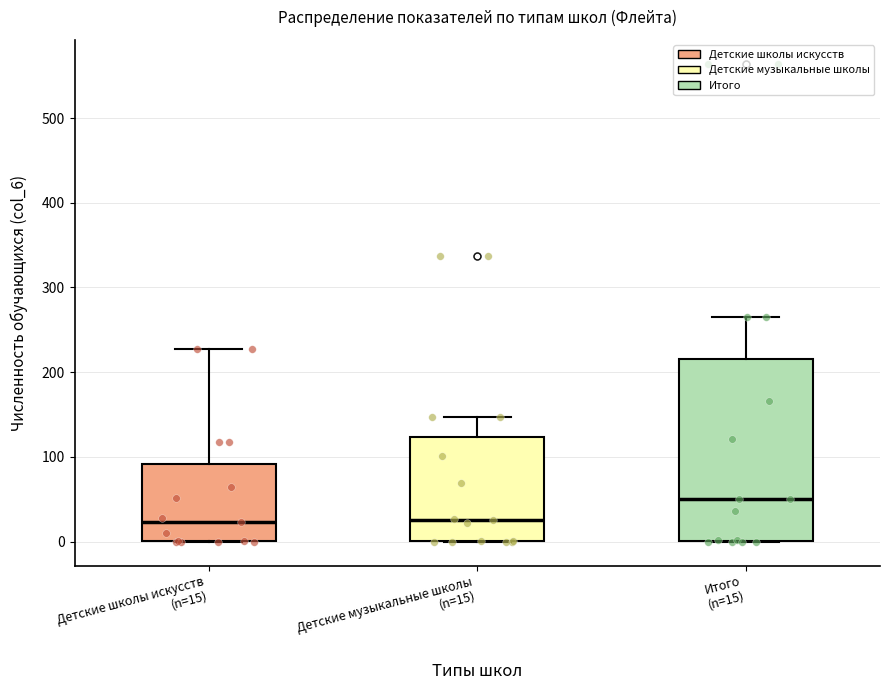

Reading left to right, read every box against the y-axis: the position of its median line, the range the box covers, and the ends of its whiskers. The values are not printed on the chart, so give them approximately, as read against the axis.

Детские школы искусств (n=15): median 20, box 0 to 90, whiskers 0 to 230
Детские музыкальные школы (n=15): median 30, box 0 to 120, whiskers 0 to 150
Итого (n=15): median 50, box 0 to 220, whiskers 0 to 270